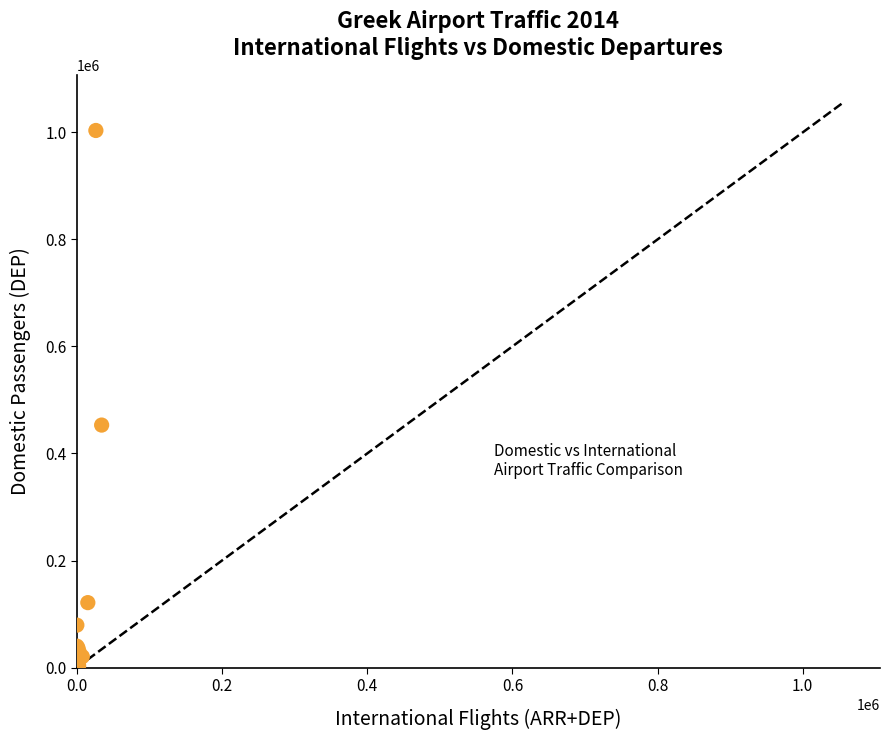

What Y value in the scatter plot is closest to 501787?

453081